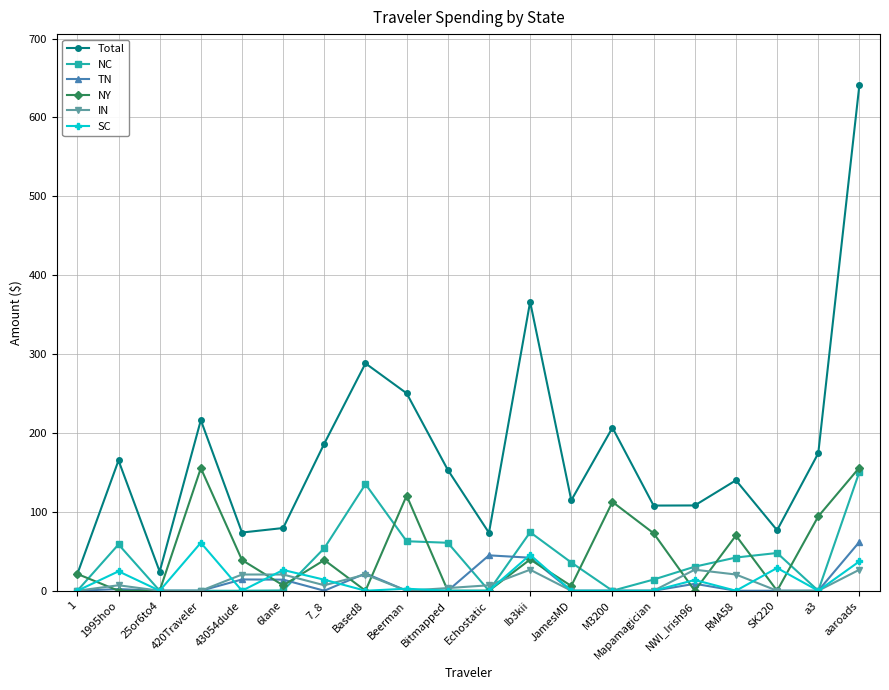

Between Based8 and SK220, which series saw the biggest shift?

Total